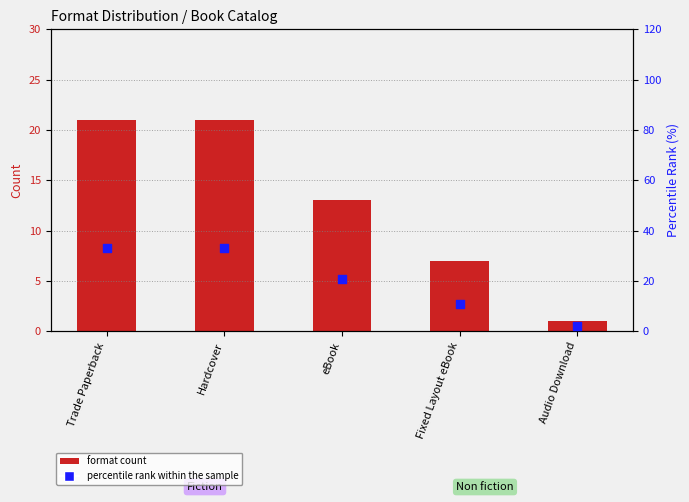

Is the value of format count at Audio Download greater than the value of percentile rank within the sample at eBook?

No